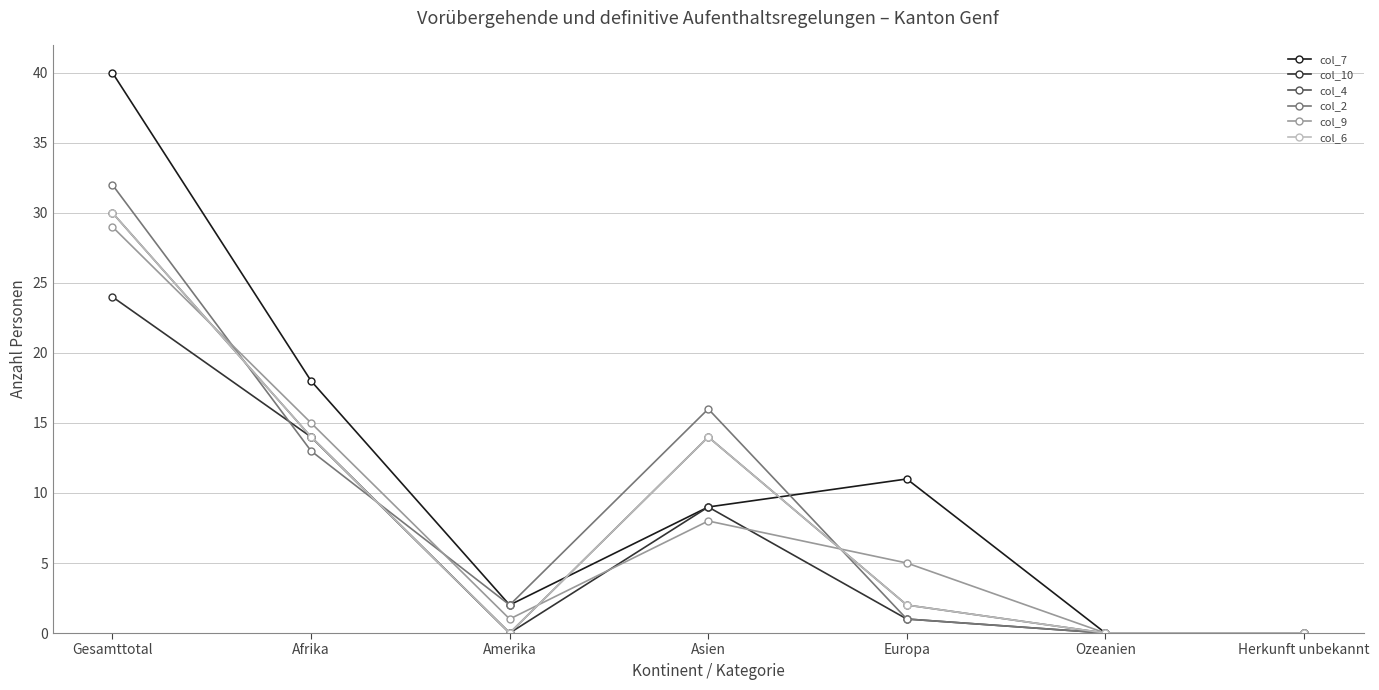

Is it true that col_10 equals 14 at Afrika?

True